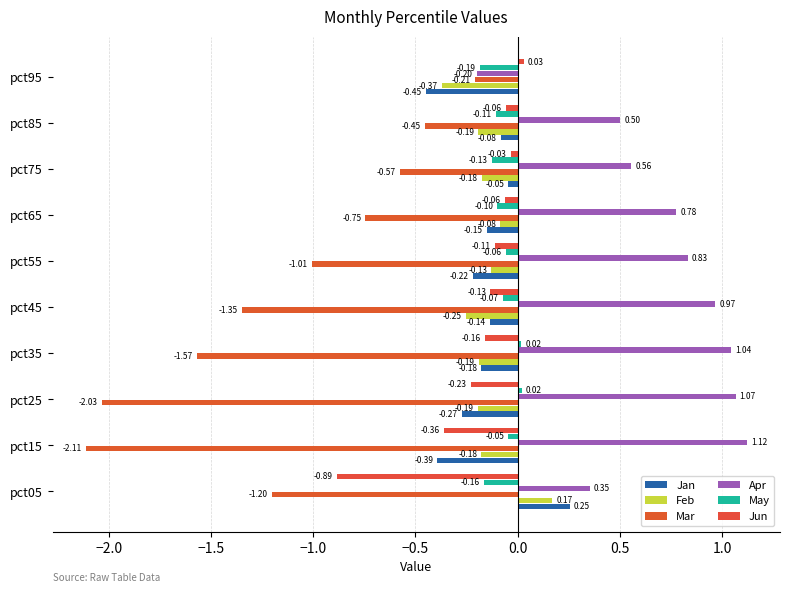

What is the minimum value shown in the chart?

-2.1